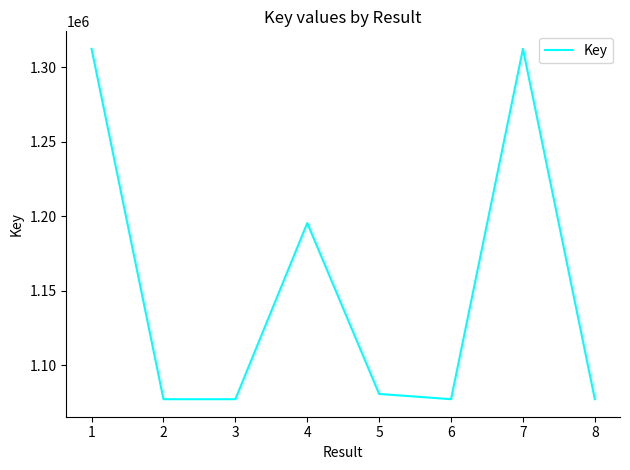

What is the average value?

1151230